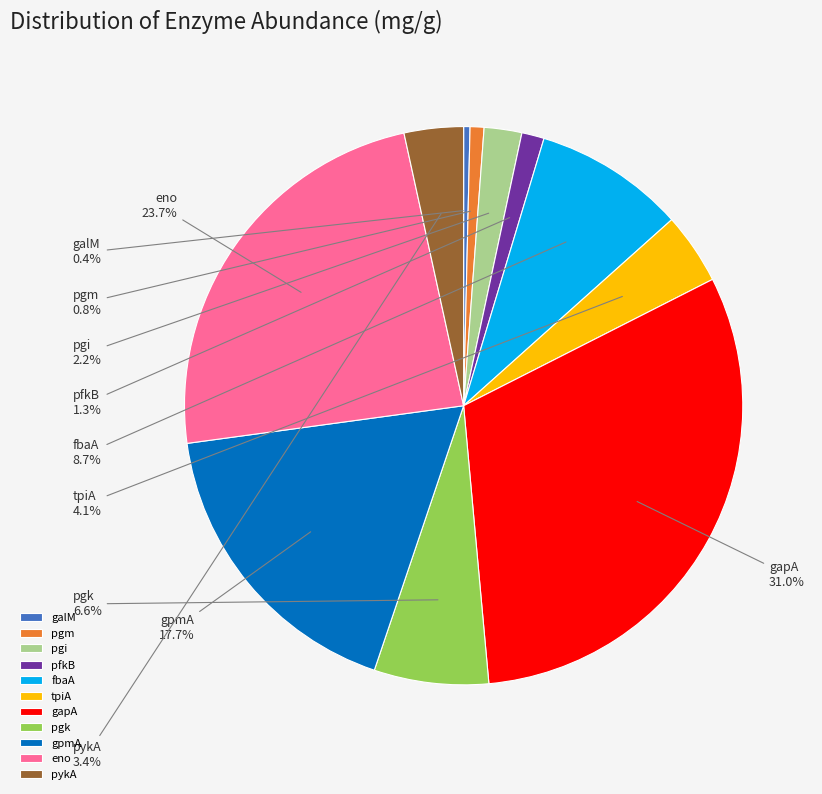

How many slices are in this pie chart?

11